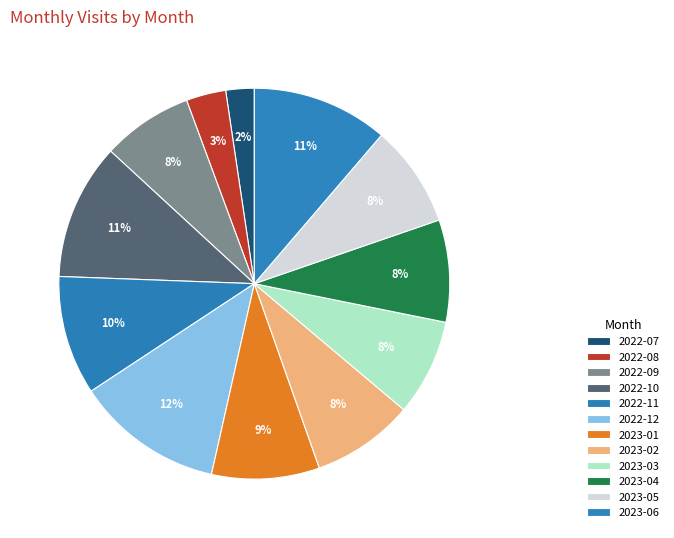

To the nearest percent, what is the difference between the 2022-11 and 2023-06 slice percentages?

1%